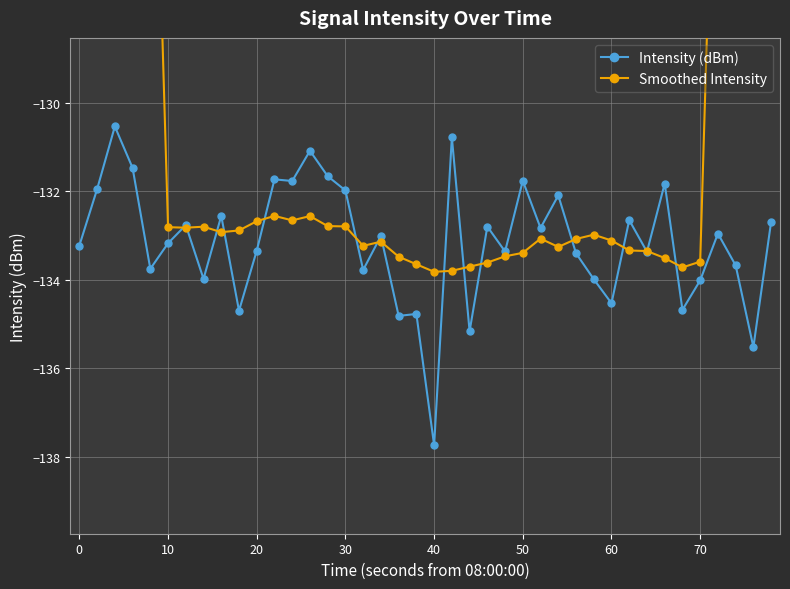

Is it true that Intensity (dBm) equals -90.5 at 50?

False